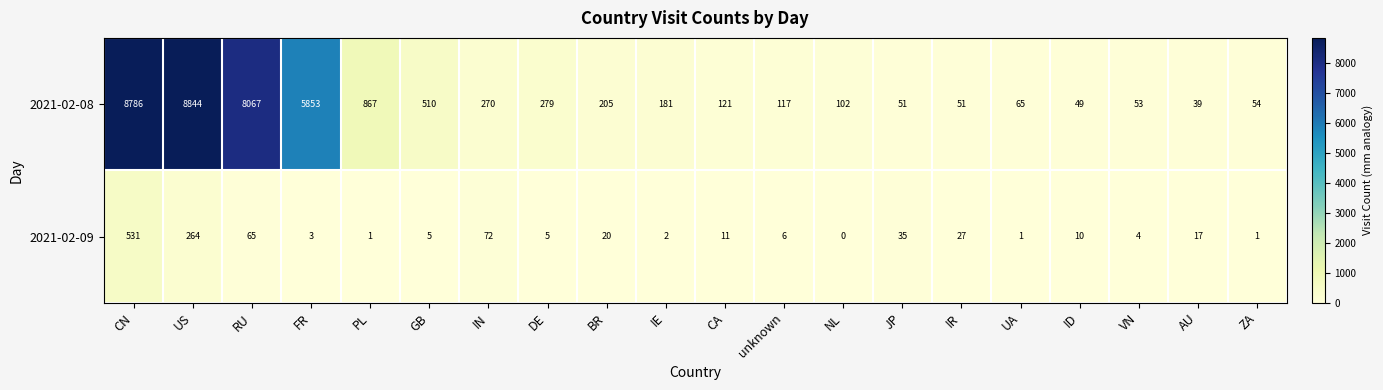

At IN, list the series in order from largest to smallest.

2021-02-08, 2021-02-09